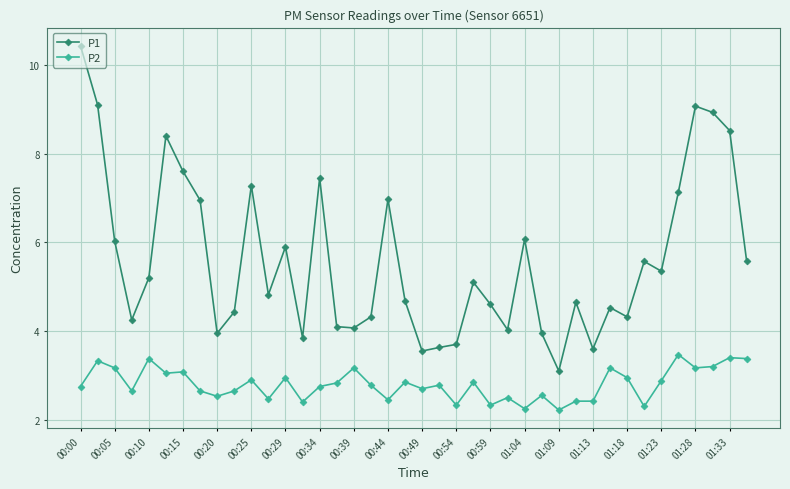

Which series has the largest total across all categories?

P1